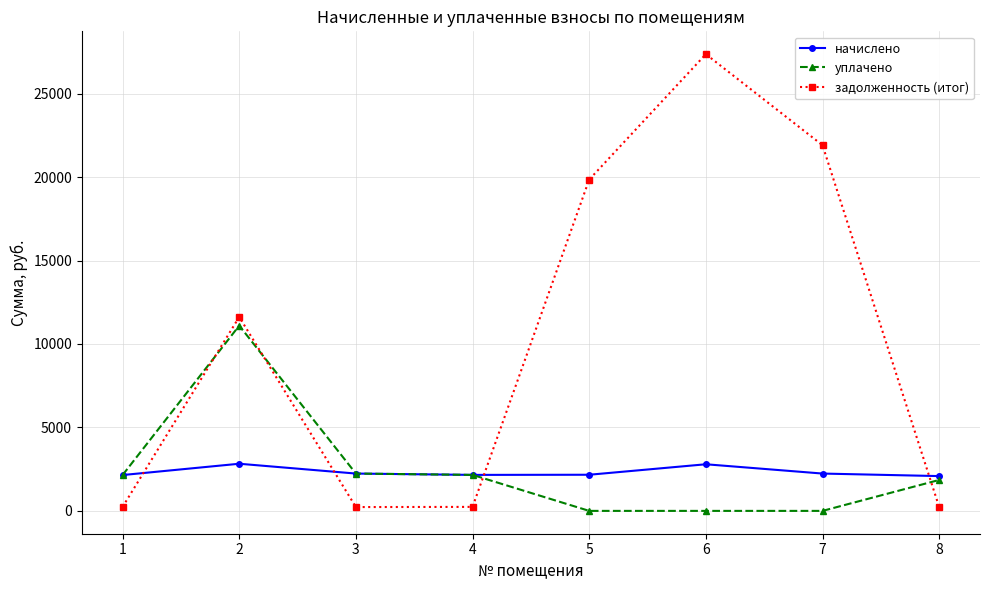

What is the difference between the maximum and minimum values in the начислено series?

739.5